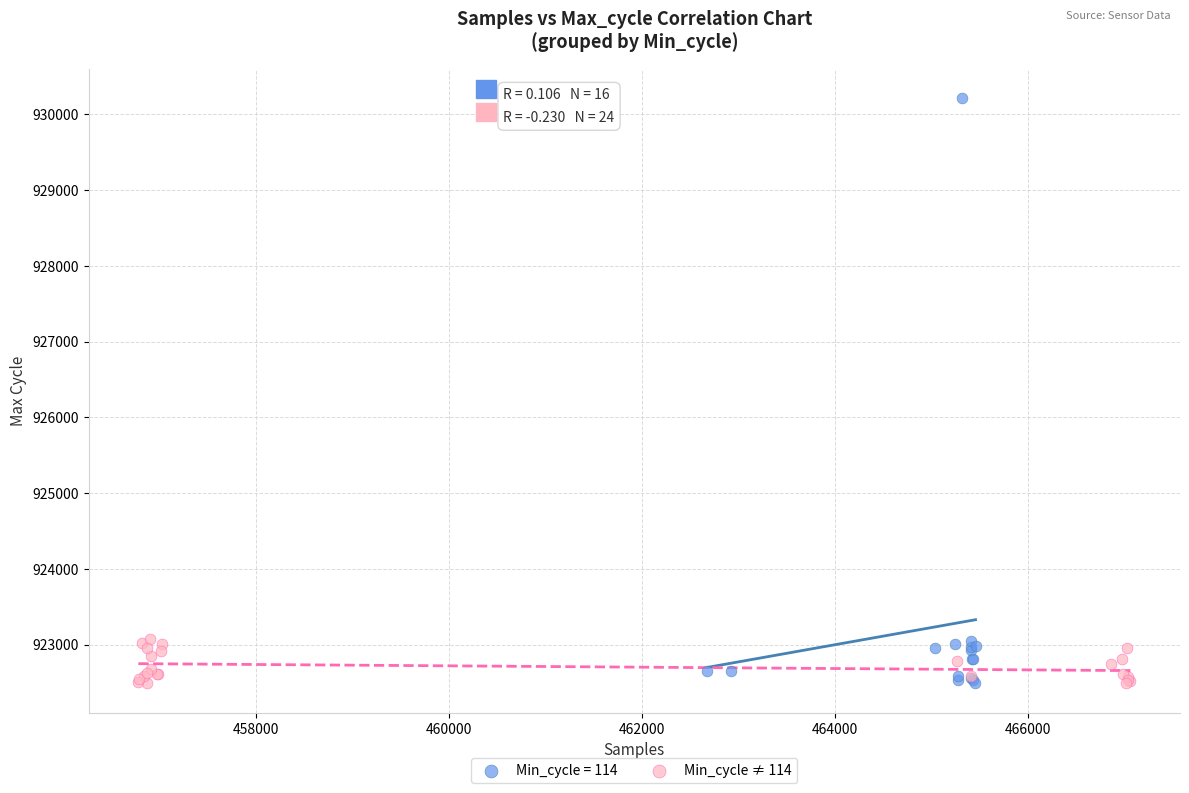

Which series reaches the maximum Y coordinate?

Min_cycle = 114